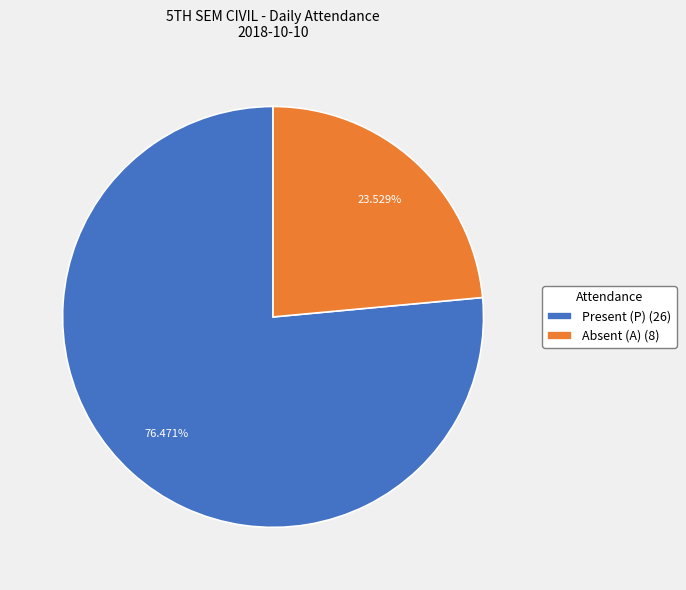

What is the smallest slice in the pie chart?

Absent